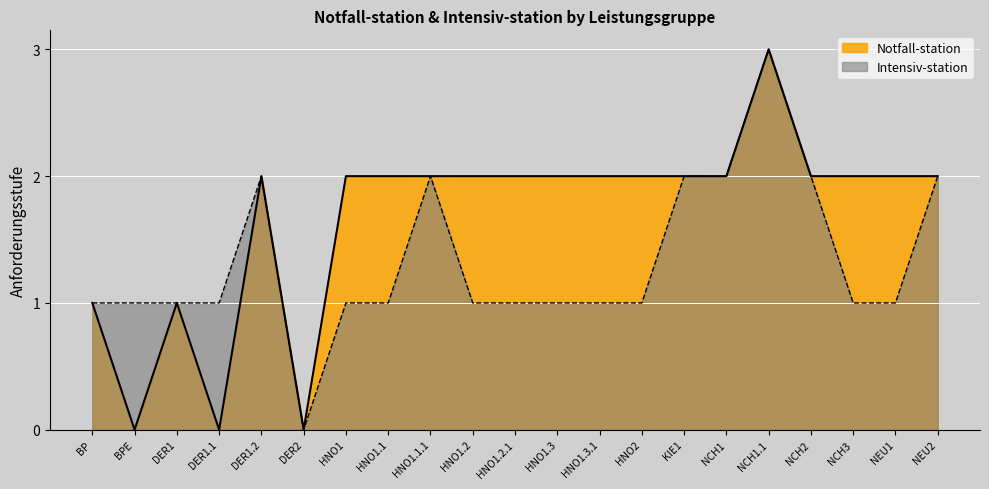

Is it true that Notfall-station equals 1 at HNO1.2?

False